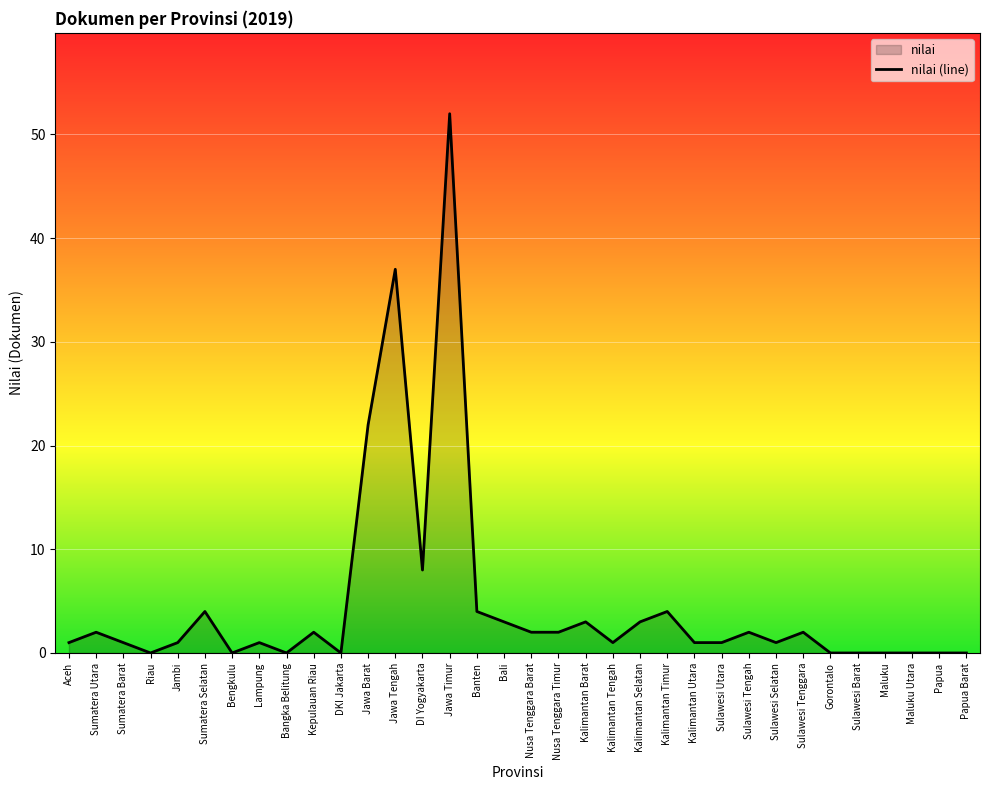

What is the difference between the second highest and second lowest values?

37